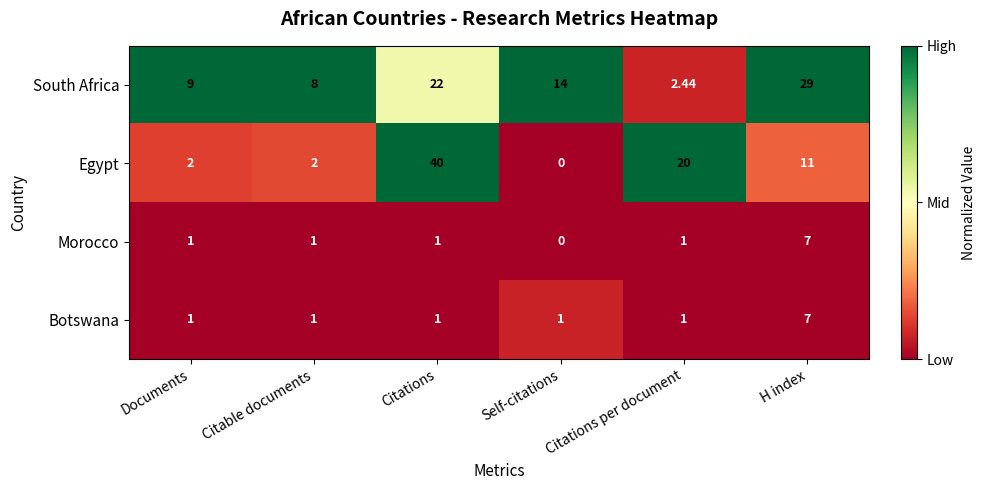

Which series has the largest range (max minus min)?

Egypt